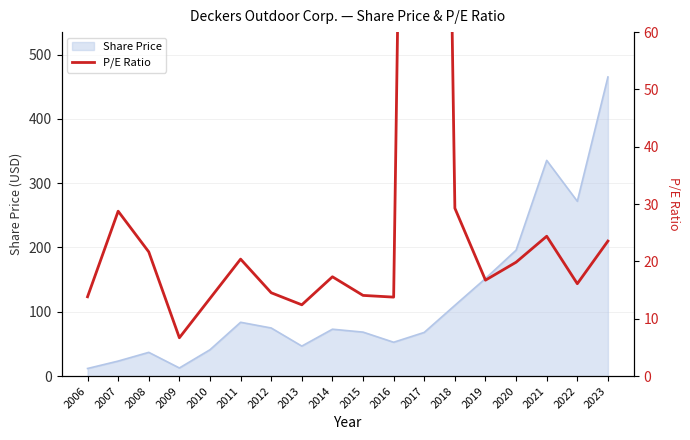

Where is Share Price nearest to the value 238?

2022